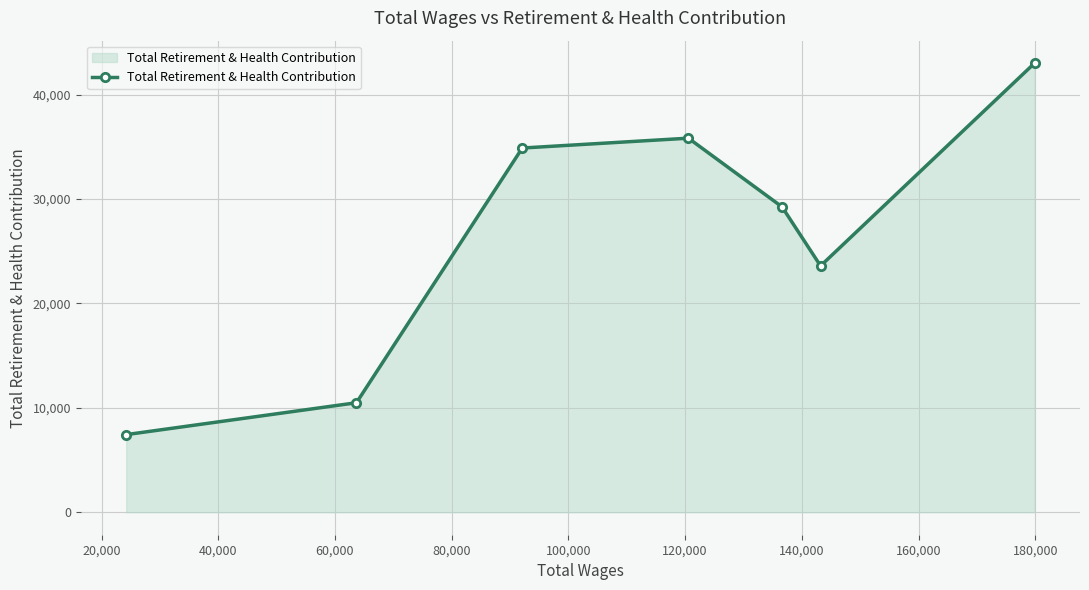

How many lines are shown in the chart?

1